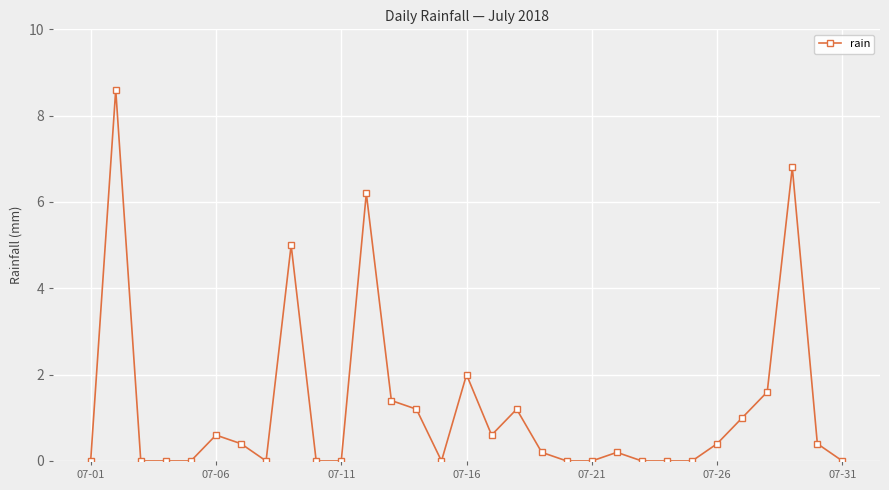

Does the chart have visible grid lines?

Yes